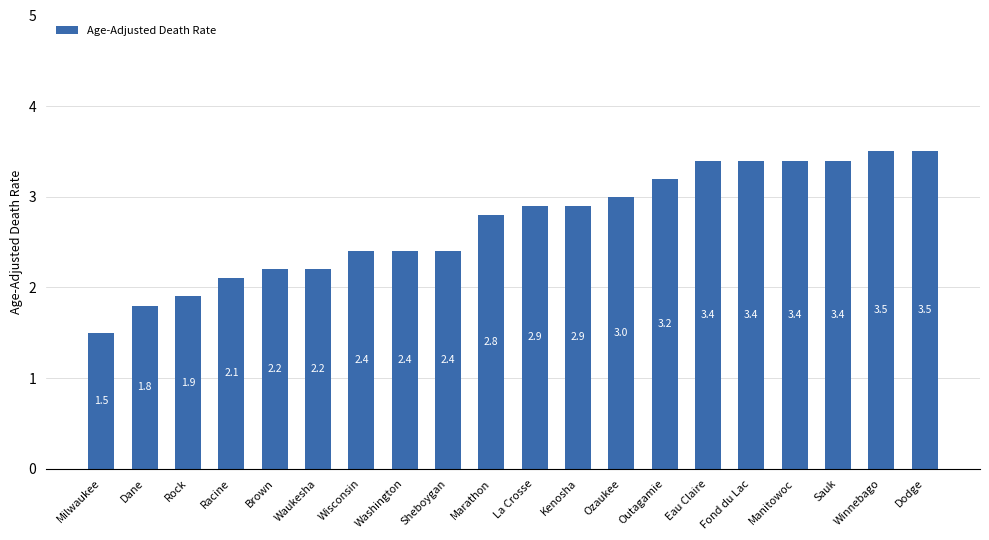

How many values are below 2?

3